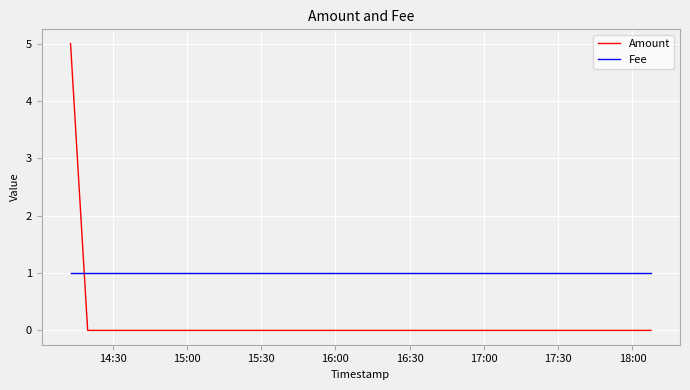

List the series in order of their overall mean, lowest first.

Fee, Amount